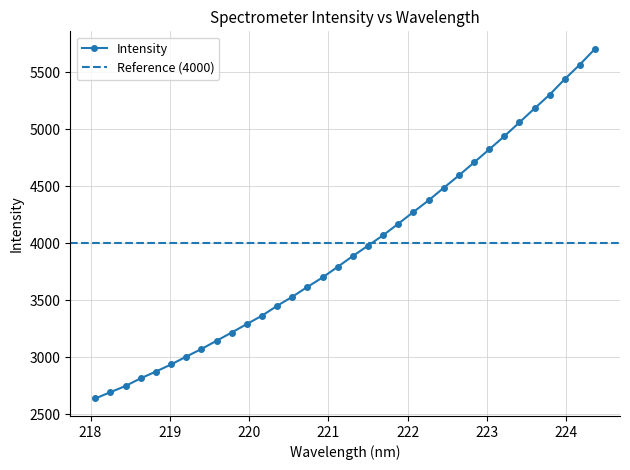

What value does the data have at 224.3616?

5703.6